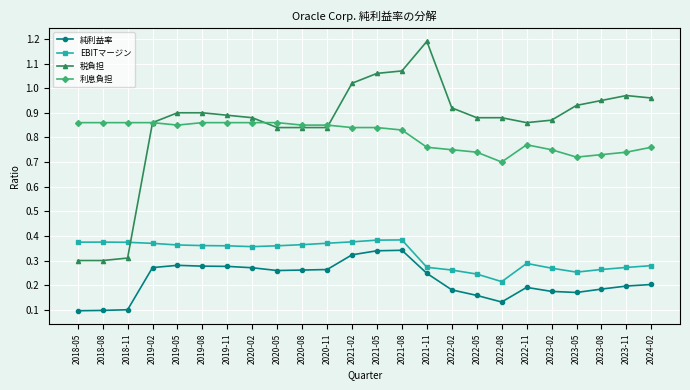

True or false: 利息負担 has more than 0 points higher than both neighbors.

True